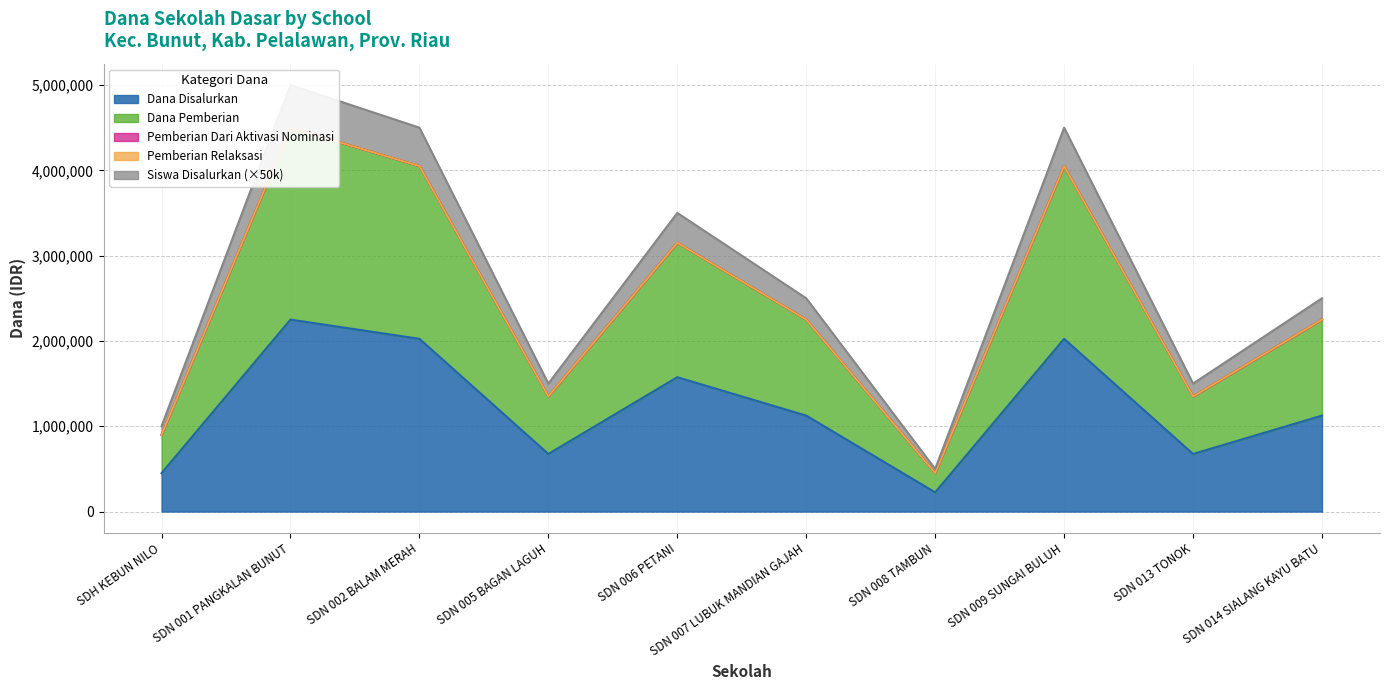

What is the approximate value of Dana Disalurkan at SDN 014 SIALANG KAYU BATU, to the nearest 10?

1125000